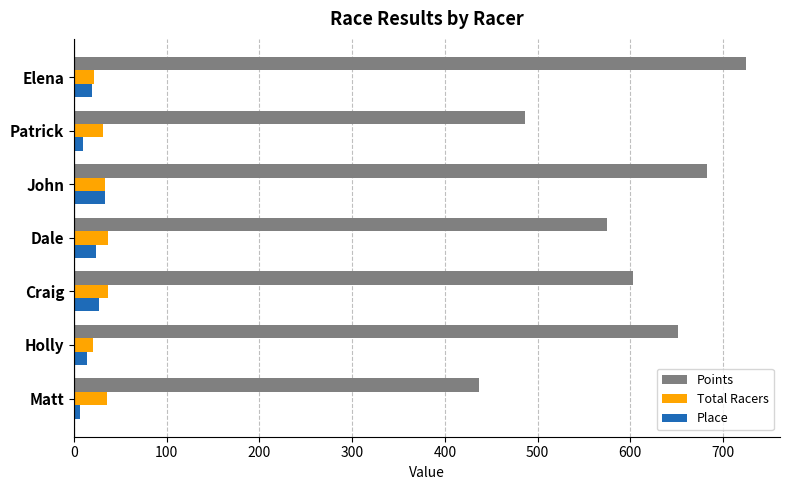

Is the value of Total Racers at Holly greater than the value of Points at Craig?

No